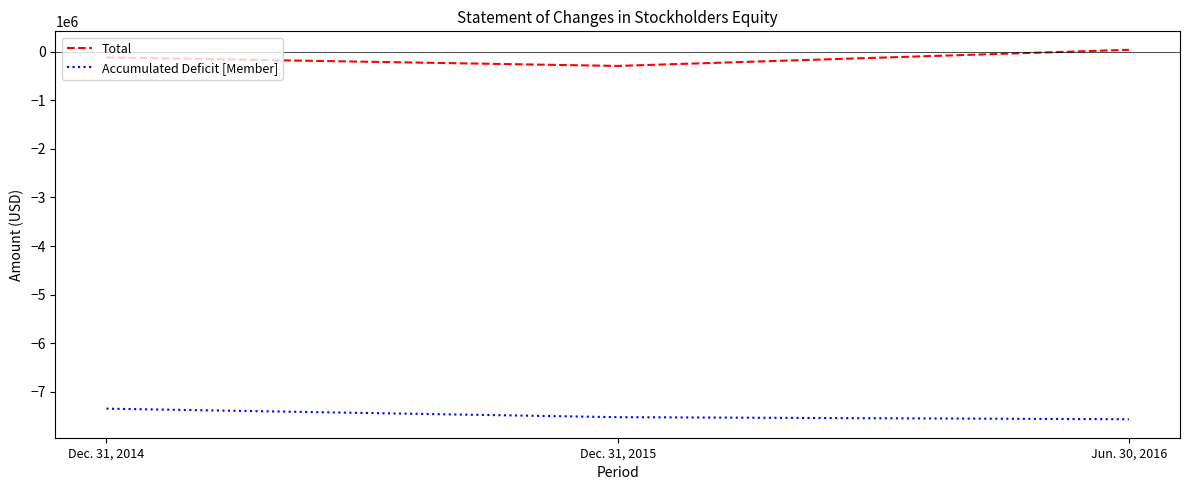

Reading left to right, transcribe all the data shown in this chart.

Total: -118864	-294612	37209
Accumulated Deficit [Member]: -7346609	-7522357	-7564936